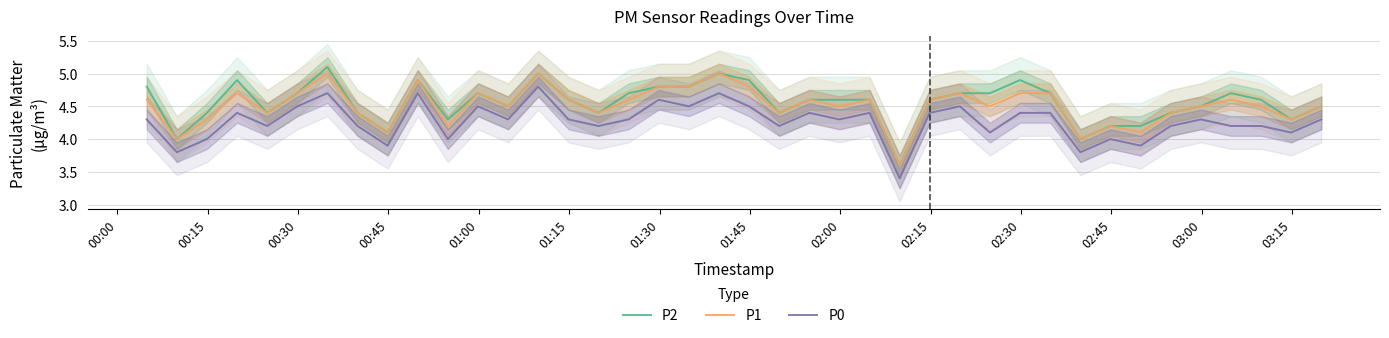

True or false: P2 and P1 cross at least once.

False